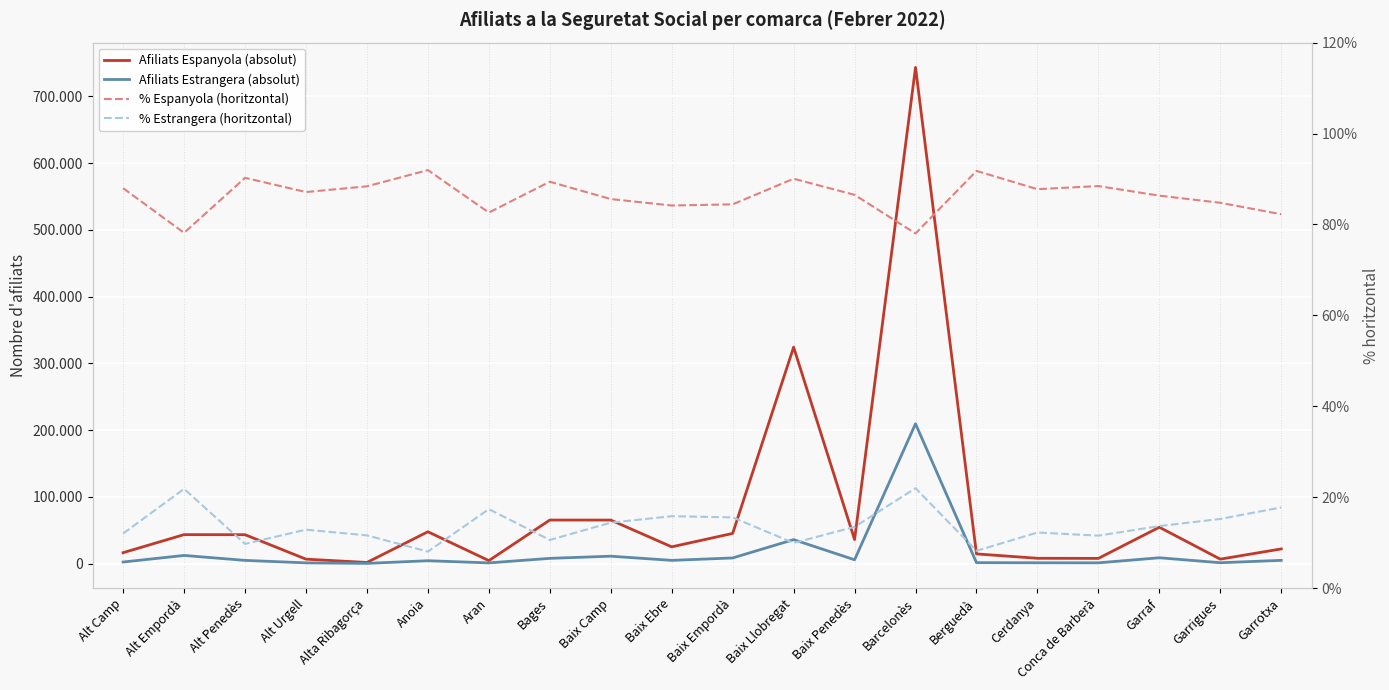

What is the spread (max minus min) of values at Alta Ribagorça?

1548.4